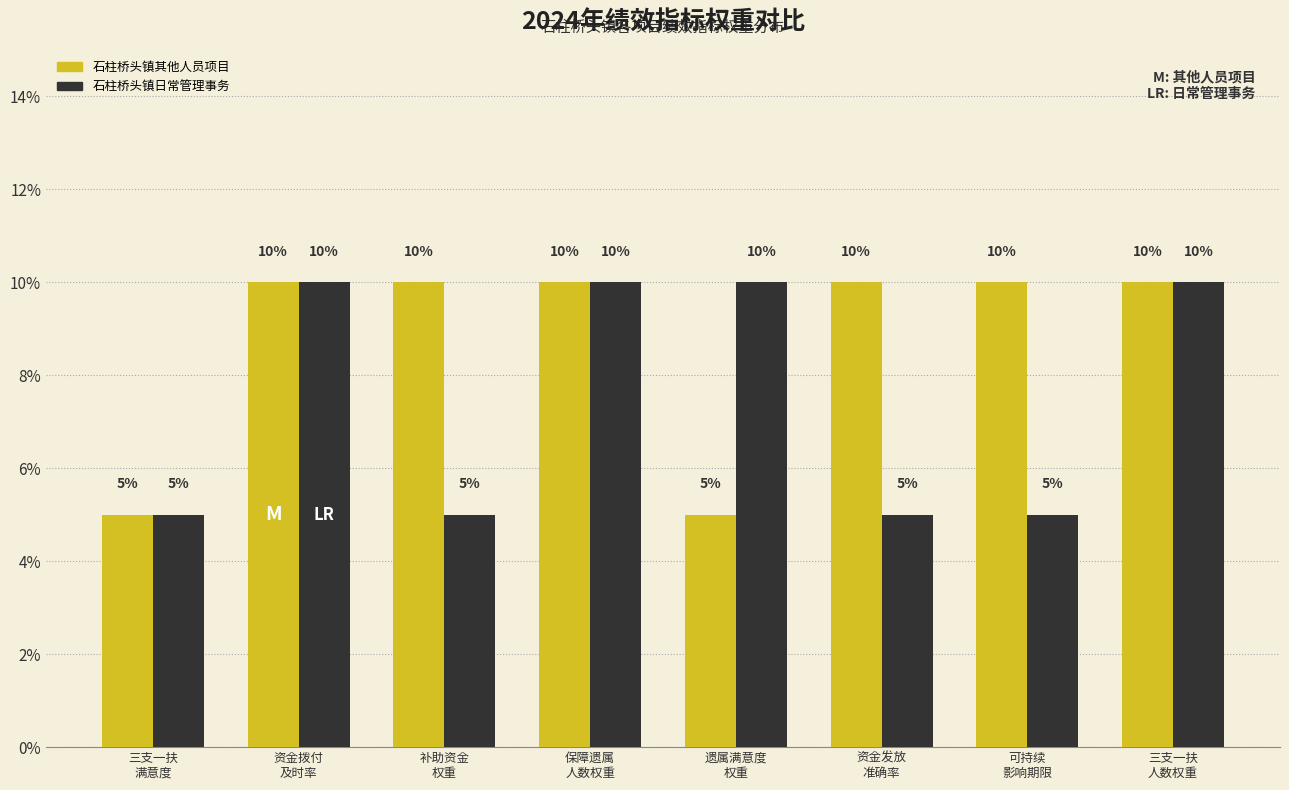

True or false: 石柱桥头镇日常管理事务 has a value of 5 at 三支一扶
满意度.

True